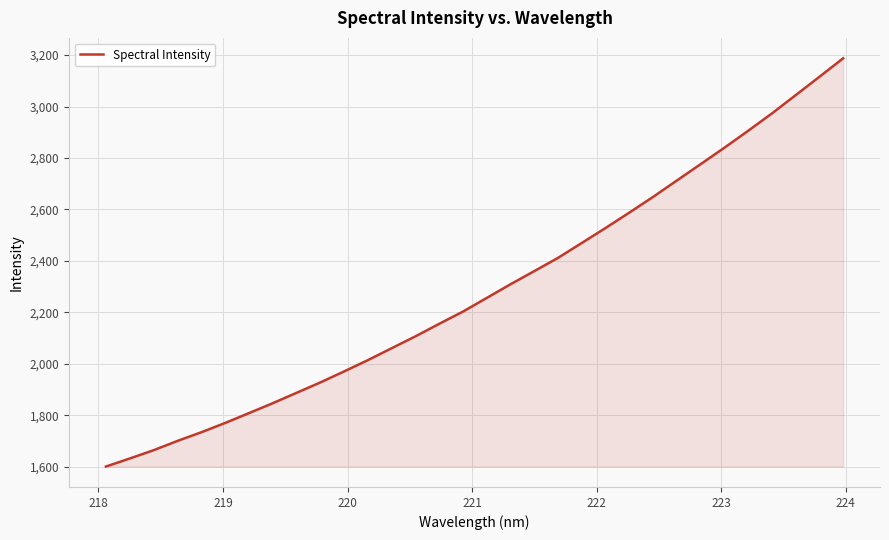

What is the difference between the maximum and minimum values?

1586.7